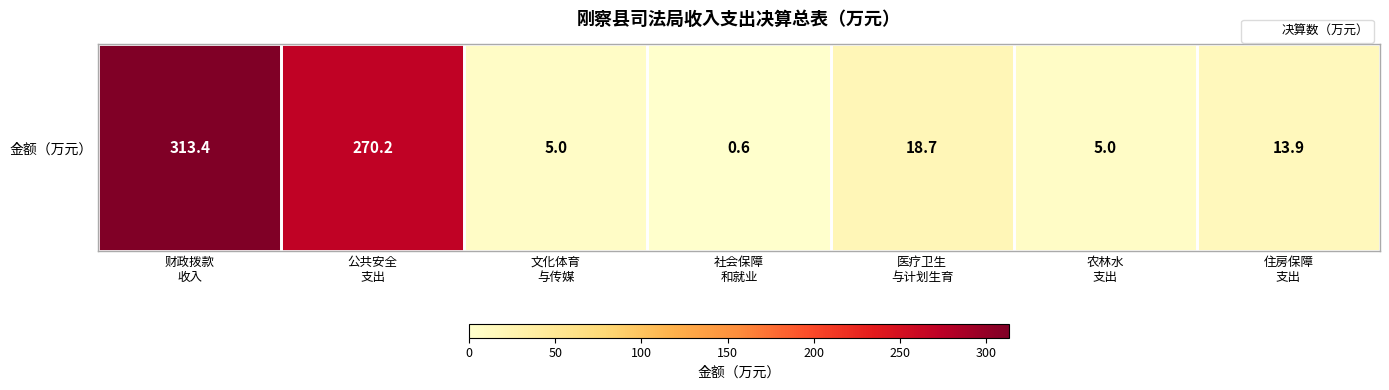

Reading right to left, extract all data points from this chart.

住房保障
支出=13.9	农林水
支出=5.0	医疗卫生
与计划生育=18.7	社会保障
和就业=0.6	文化体育
与传媒=5.0	公共安全
支出=270.2	财政拨款
收入=313.4